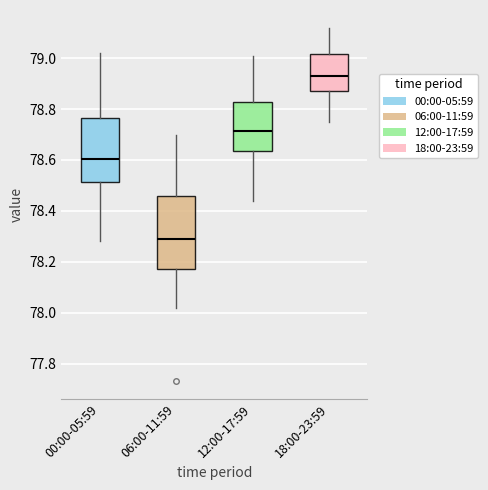

Which box is the tallest, from its lower edge to its upper edge?

06:00-11:59